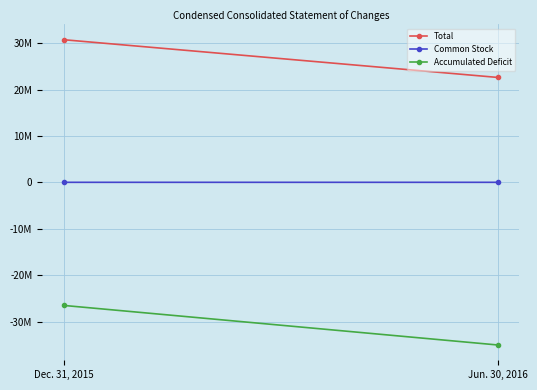

Which category has the lowest value in the Total series?

Jun. 30, 2016